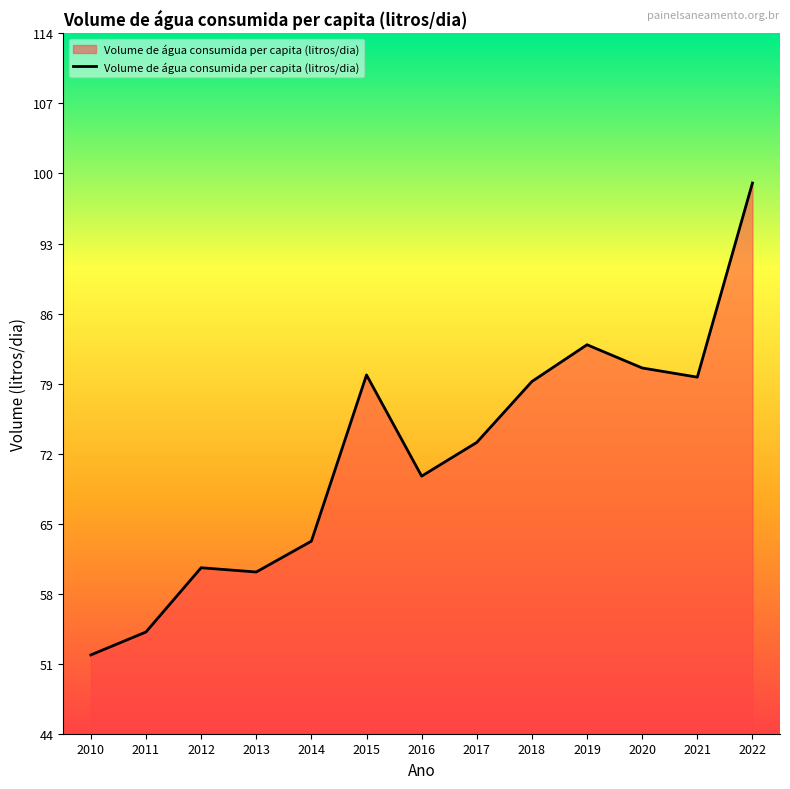

Which label corresponds to the smallest value in the chart?

2010